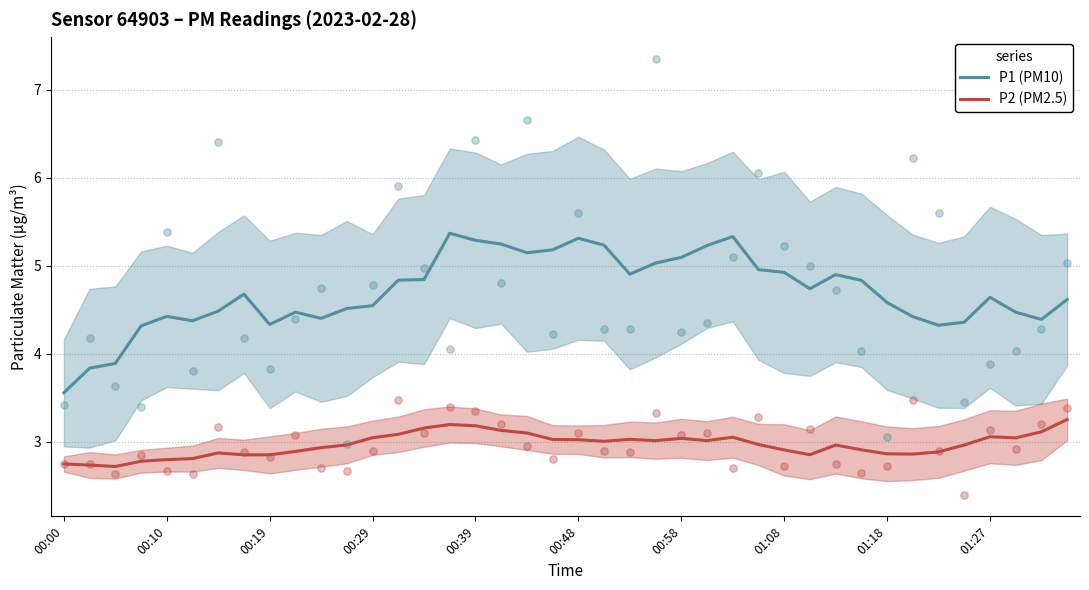

Which series has the widest spread of Y values?

P1 (PM10)